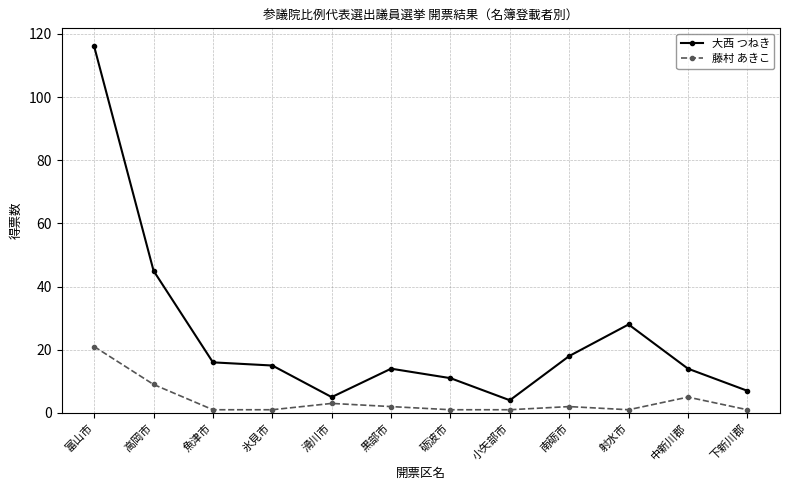

What is the label of the 4th point from the left?

氷見市